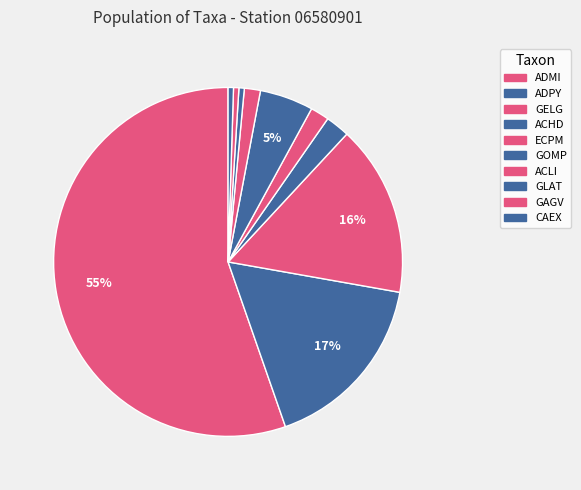

Count the number of slices in the pie.

10